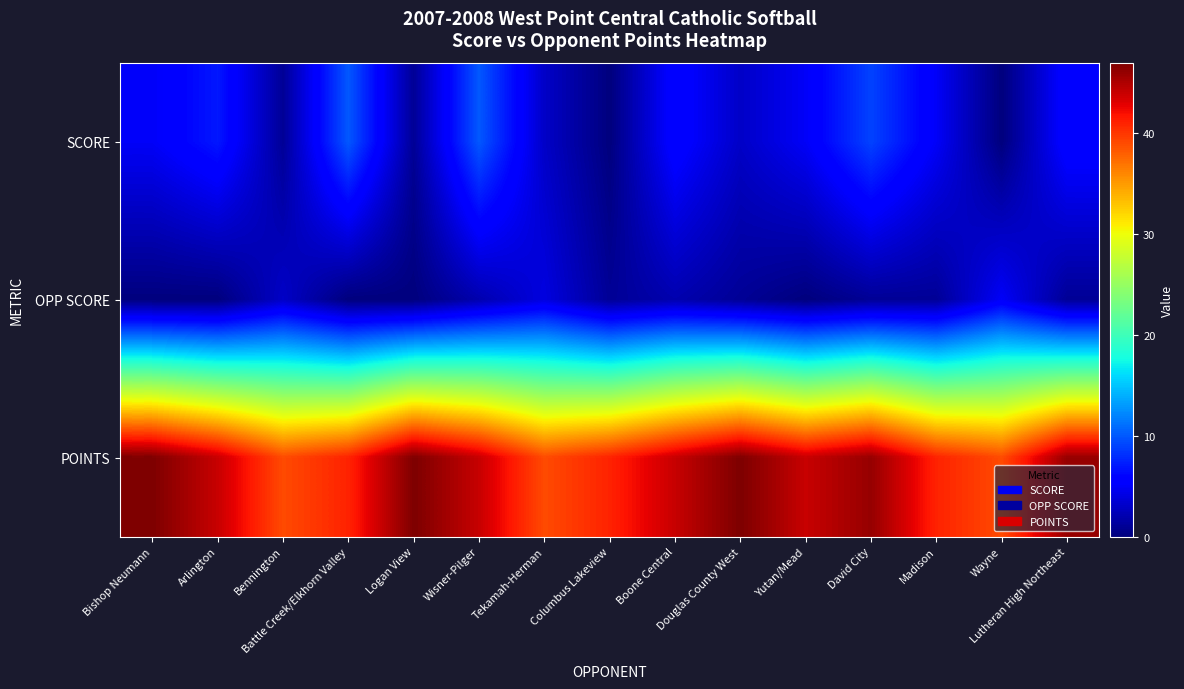

What is the total value across all series at Douglas County West?

51